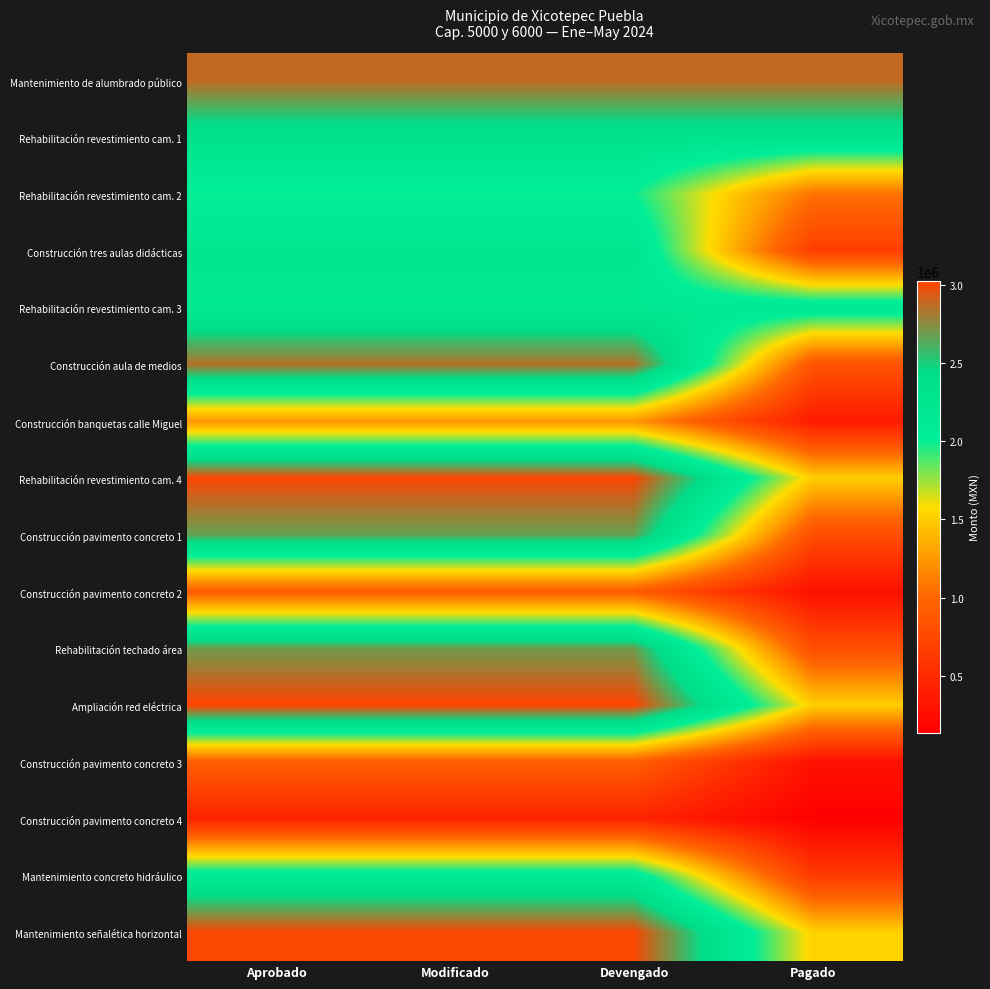

Reading left to right, list all the values displayed in this chart.

Mantenimiento de alumbrado público: Aprobado=2879676.8	Modificado=2879676.8	Devengado=2879676.8	Pagado=2879676.8
Rehabilitación revestimiento cam. 1: Aprobado=2316144.9	Modificado=2316144.9	Devengado=2316144.9	Pagado=2316144.9
Rehabilitación revestimiento cam. 2: Aprobado=2000501.3	Modificado=2000501.3	Devengado=2000501.3	Pagado=1066071.0
Construcción tres aulas didácticas: Aprobado=2229732.4	Modificado=2229732.4	Devengado=2229732.4	Pagado=668919.7
Rehabilitación revestimiento cam. 3: Aprobado=2168517.0	Modificado=2168517.0	Devengado=2168517.0	Pagado=2168517.0
Construcción aula de medios: Aprobado=2843855.5	Modificado=2843855.5	Devengado=2843855.5	Pagado=853156.6
Construcción banquetas calle Miguel: Aprobado=1234700.8	Modificado=1234700.8	Devengado=1234700.8	Pagado=370410.2
Rehabilitación revestimiento cam. 4: Aprobado=3010216.4	Modificado=3010216.4	Devengado=3010216.4	Pagado=1505108.2
Construcción pavimento concreto 1: Aprobado=2669426.5	Modificado=2669426.5	Devengado=2669426.5	Pagado=800827.9
Construcción pavimento concreto 2: Aprobado=922652.5	Modificado=922652.5	Devengado=922652.5	Pagado=276795.7
Rehabilitación techado área: Aprobado=2690041.0	Modificado=2690041.0	Devengado=2690041.0	Pagado=807012.3
Ampliación red eléctrica: Aprobado=3023250.8	Modificado=3023250.8	Devengado=3023250.8	Pagado=1511625.4
Construcción pavimento concreto 3: Aprobado=945509.2	Modificado=945509.2	Devengado=945509.2	Pagado=283652.8
Construcción pavimento concreto 4: Aprobado=453365.8	Modificado=453365.8	Devengado=453365.8	Pagado=136009.8
Mantenimiento concreto hidráulico: Aprobado=2129241.6	Modificado=2129241.6	Devengado=2129241.6	Pagado=638772.5
Mantenimiento señalética horizontal: Aprobado=3010254.9	Modificado=3010254.9	Devengado=3010254.9	Pagado=1526086.7